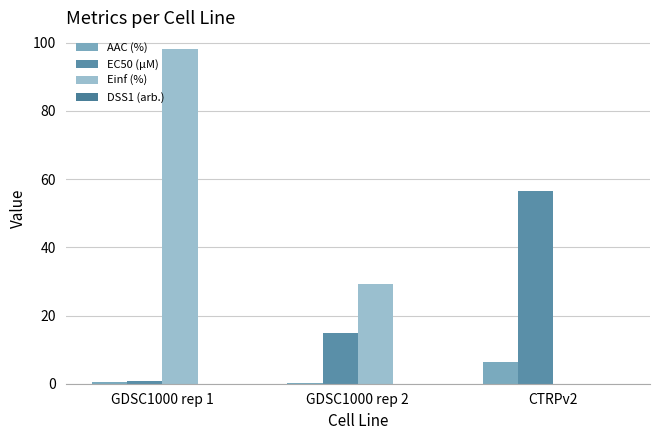

Is it true that Einf (%) equals 128.8 at GDSC1000 rep 1?

False